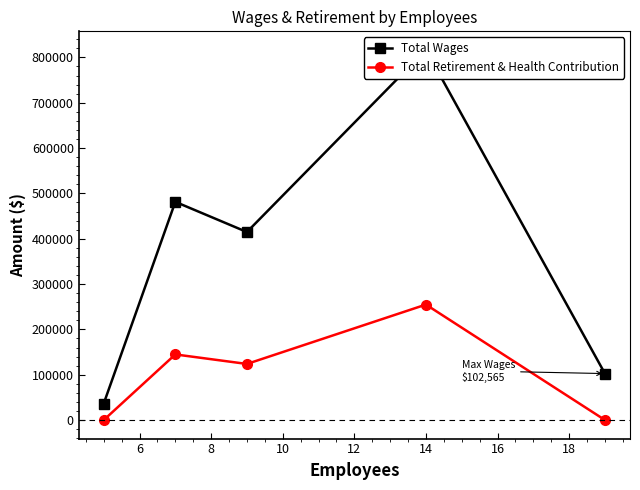

Which series has the largest total across all categories?

Total Wages